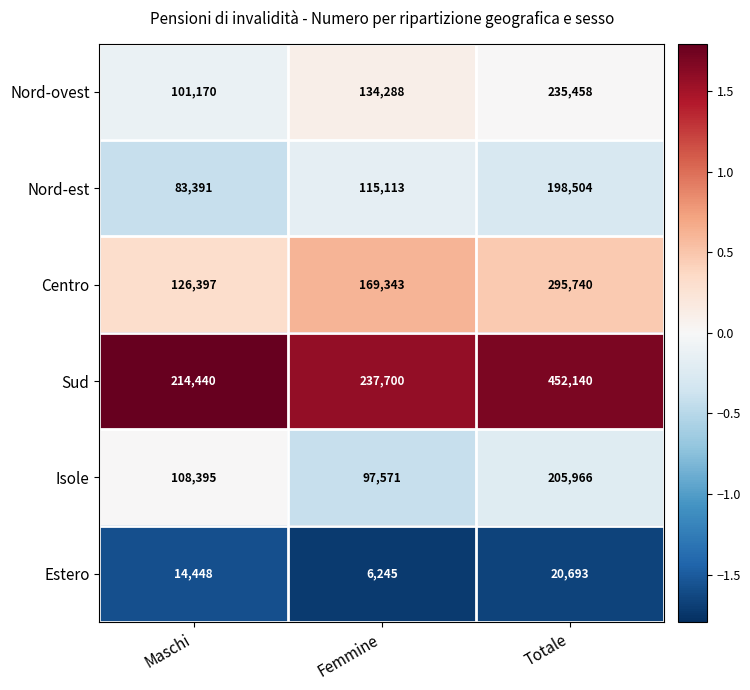

What is the sum of the Nord-est values at Femmine and Totale?

313617